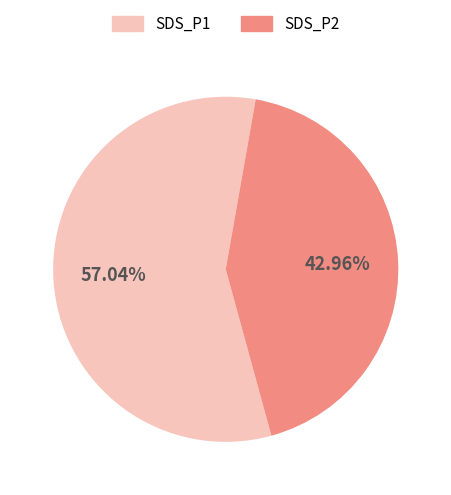

Count the number of slices in the pie.

2